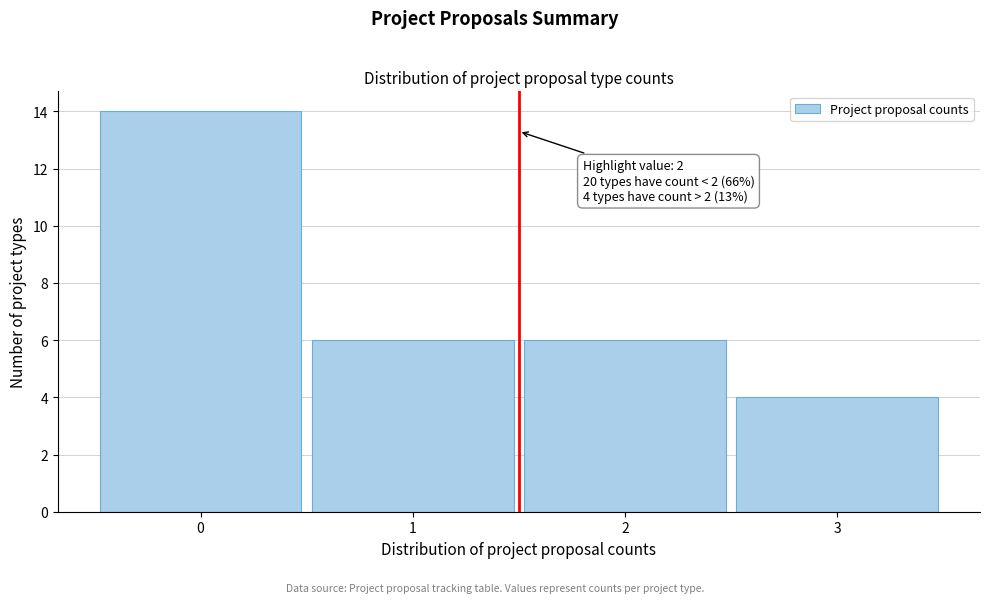

Reading left to right, extract all data points from this chart.

0=14	1=6	2=6	3=4